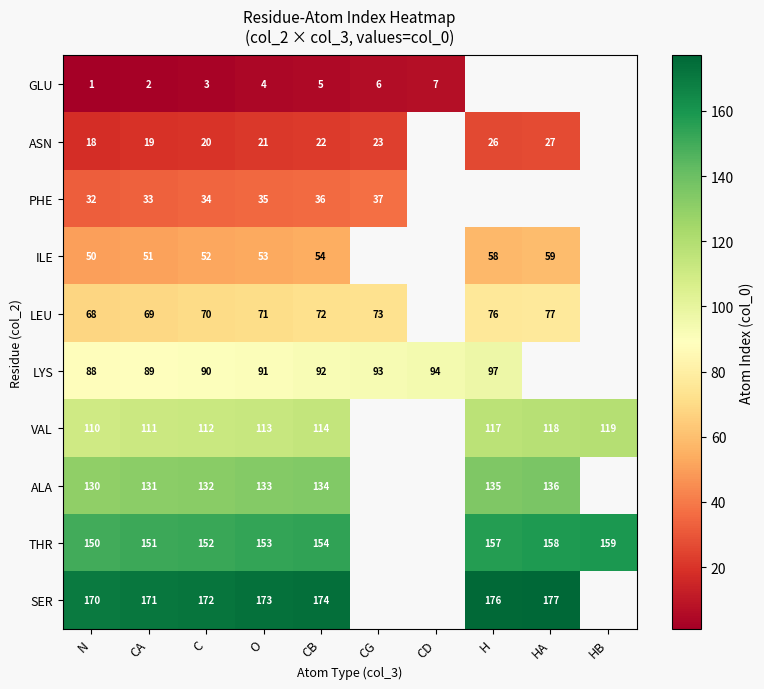

Is the value of THR at HA greater than the value of LEU at H?

Yes